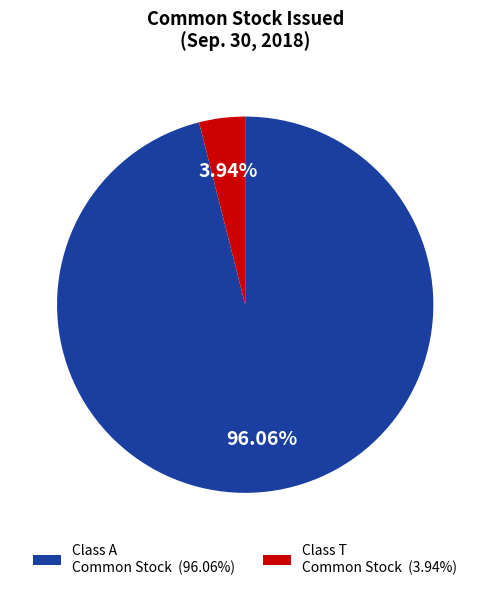

Is there a majority slice in this chart?

Yes